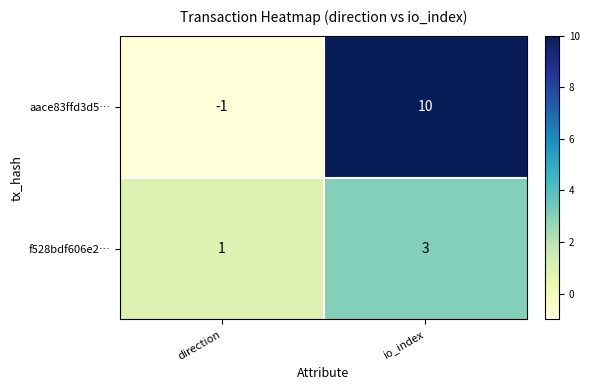

Reading left to right, transcribe all the data shown in this chart.

aace83ffd3d5…: -1	10
f528bdf606e2…: 1	3